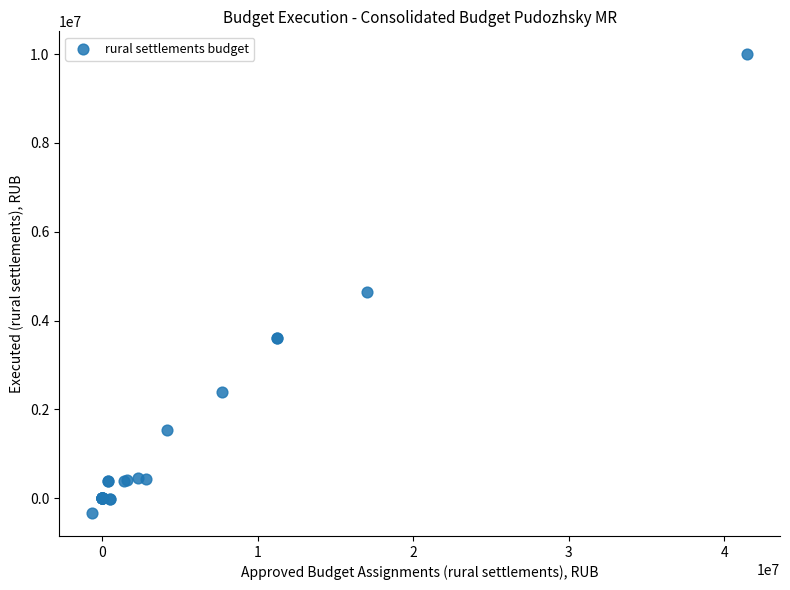

What Y value in the scatter plot is closest to 4831647?

4642489.2